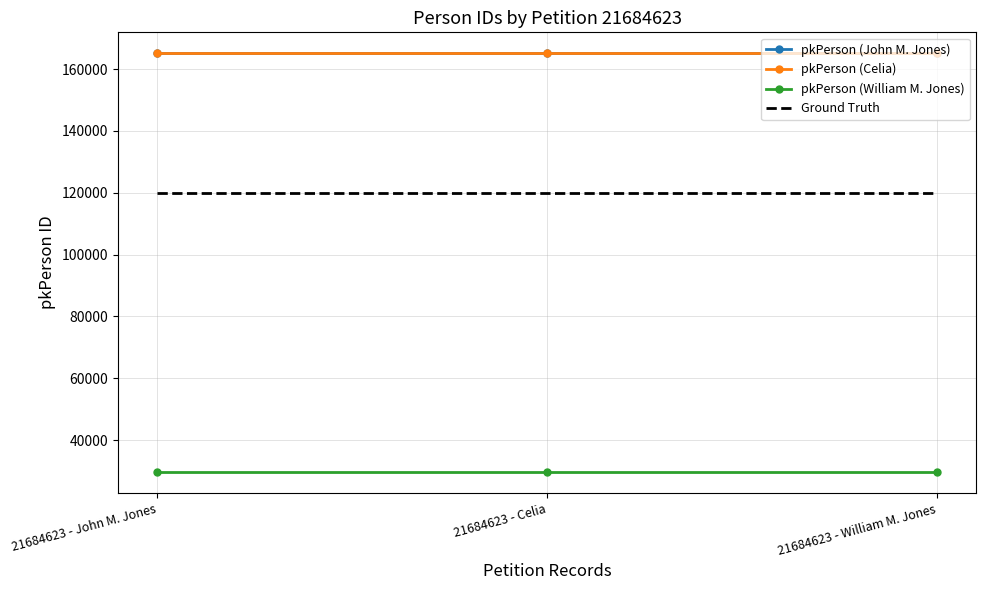

What is the total value across all series at 21684623 - John M. Jones?

479862.7